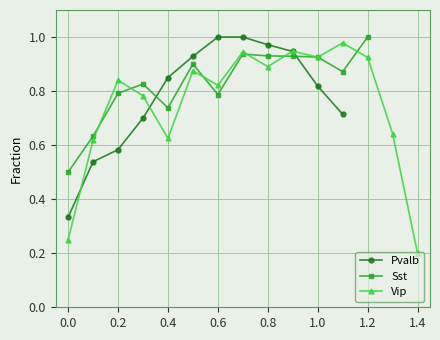

Reading right to left, what are all the values shown in this chart?

1.4	1.3	1.2	1.1	1.0	0.9	0.8	0.7	0.6	0.5	0.4	0.3	0.2	0.1	0.0